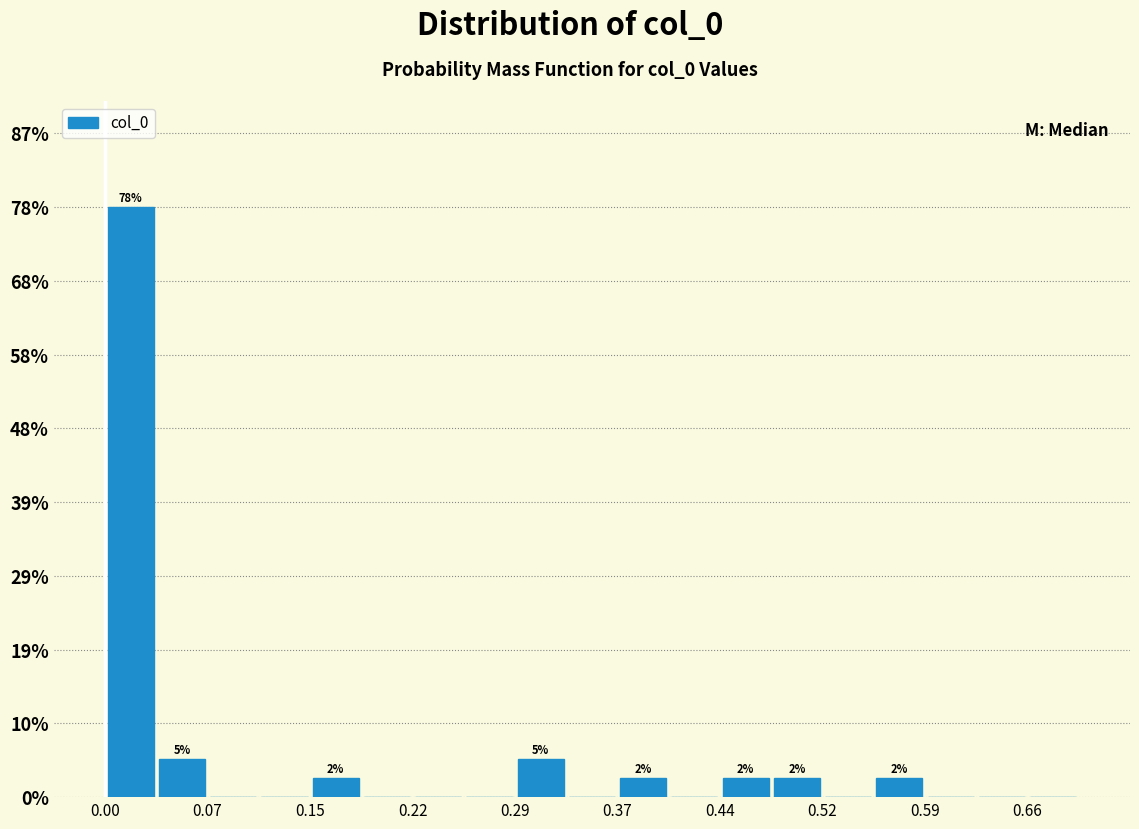

Read against the x-axis, roughly where is the centre of the tallest bar?

0.02